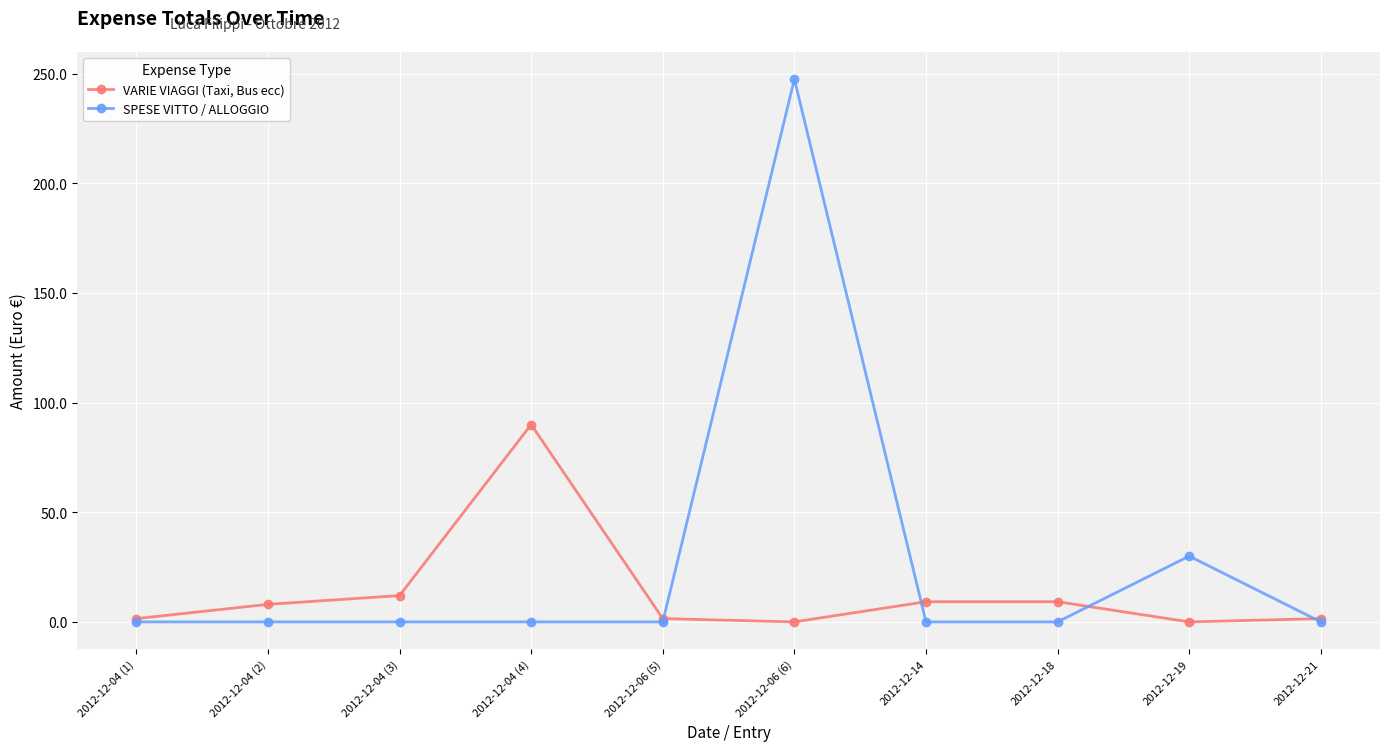

List the series in order of their peak value, highest first.

SPESE VITTO / ALLOGGIO, VARIE VIAGGI (Taxi, Bus ecc)